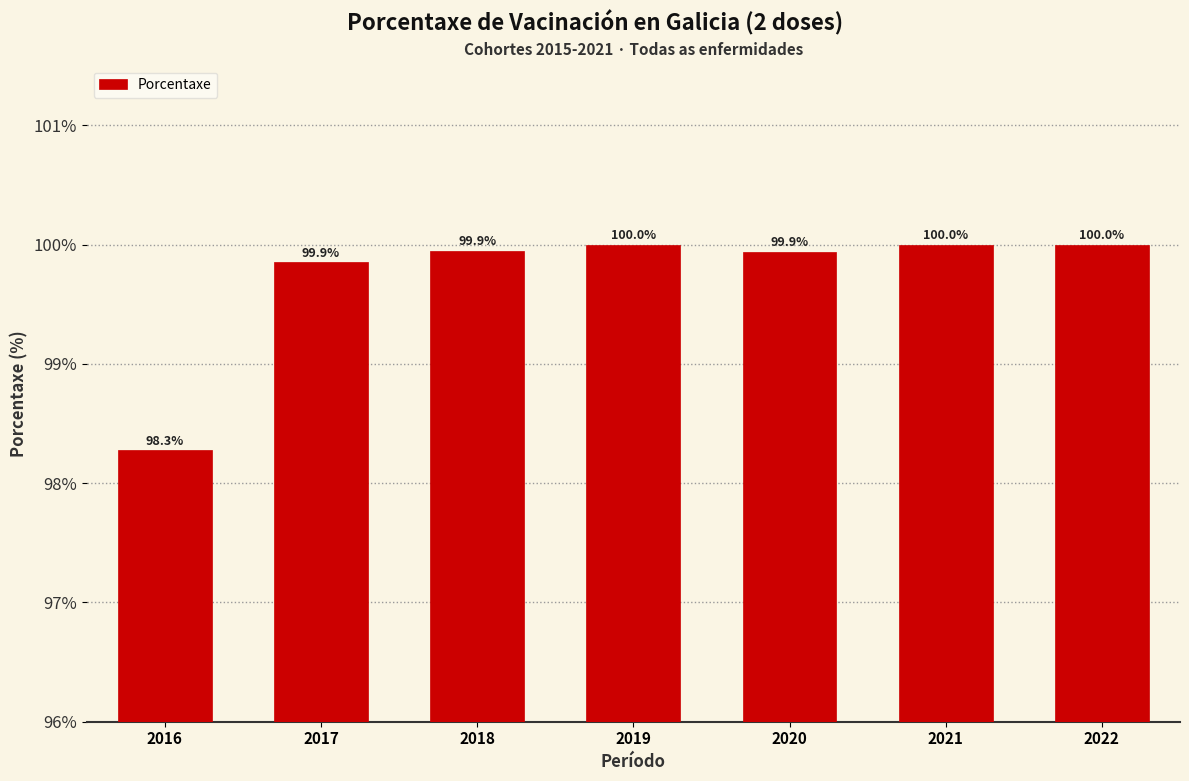

Which category has the lowest value across all series?

2016